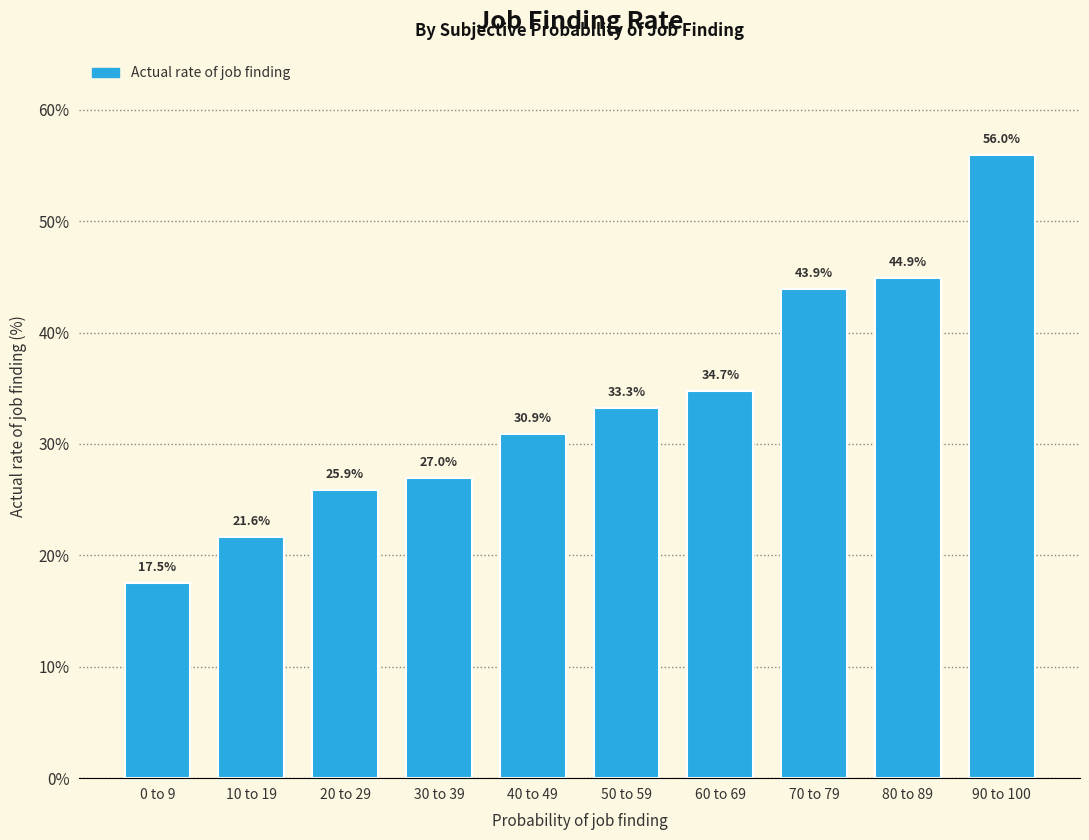

Reading left to right, what are all the values shown in this chart?

17.5	21.6	25.9	27.0	30.9	33.3	34.7	43.9	44.9	56.0